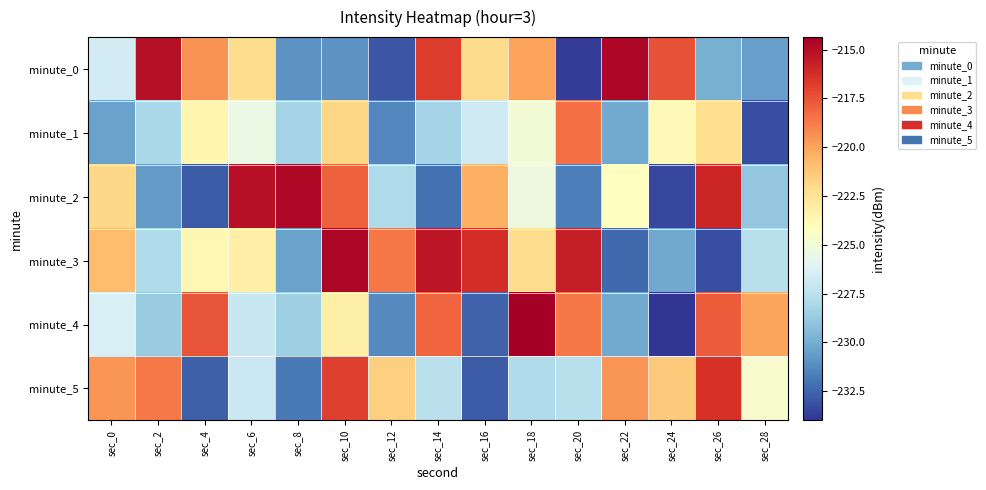

At which category is the sum across all series the highest?

sec_10